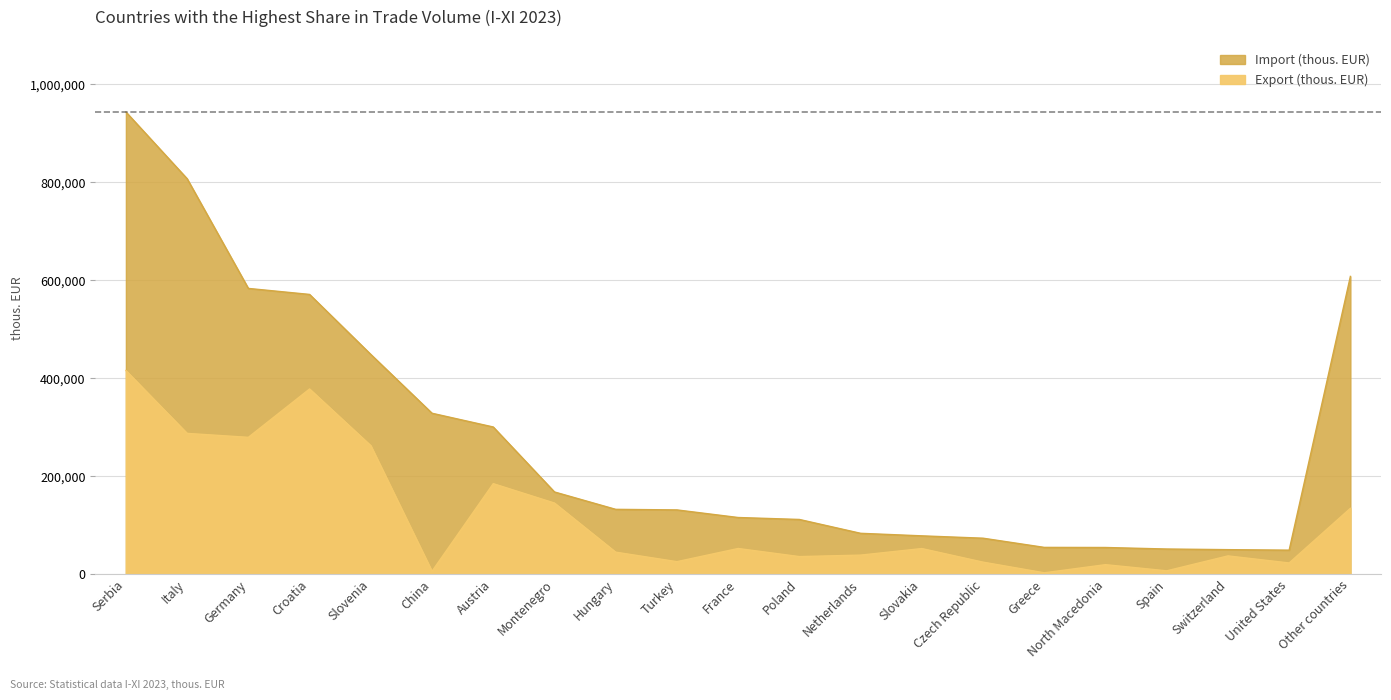

What is the sum of the values at Other countries and Hungary?

179129